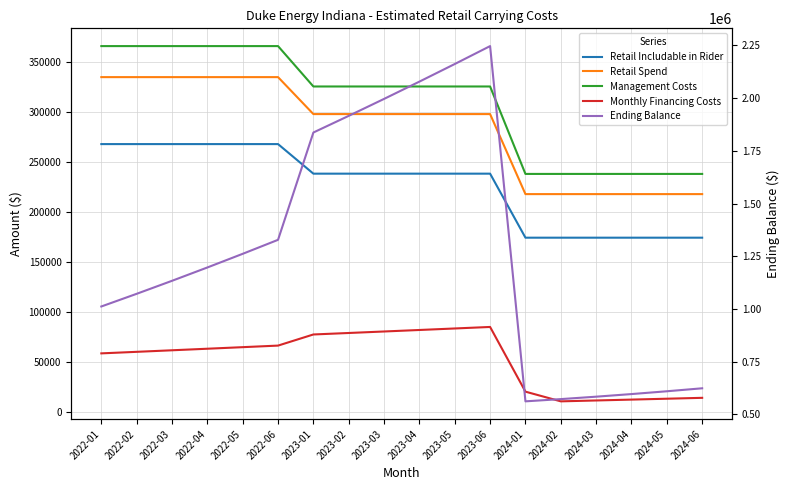

At which category does Monthly Financing Costs reach its first local peak?

2023-06